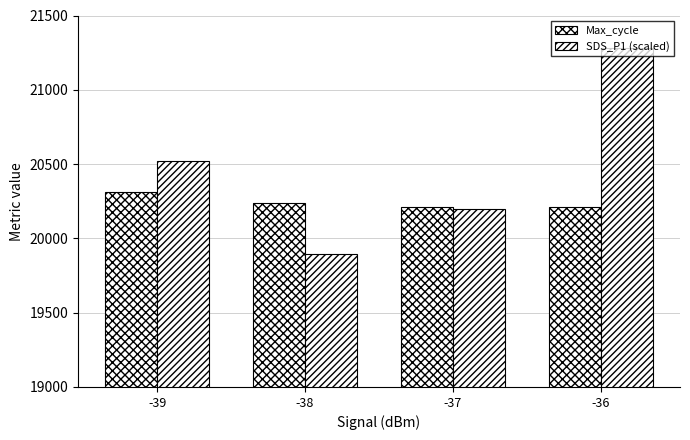

How many data points in Max_cycle are less than 20237?

2